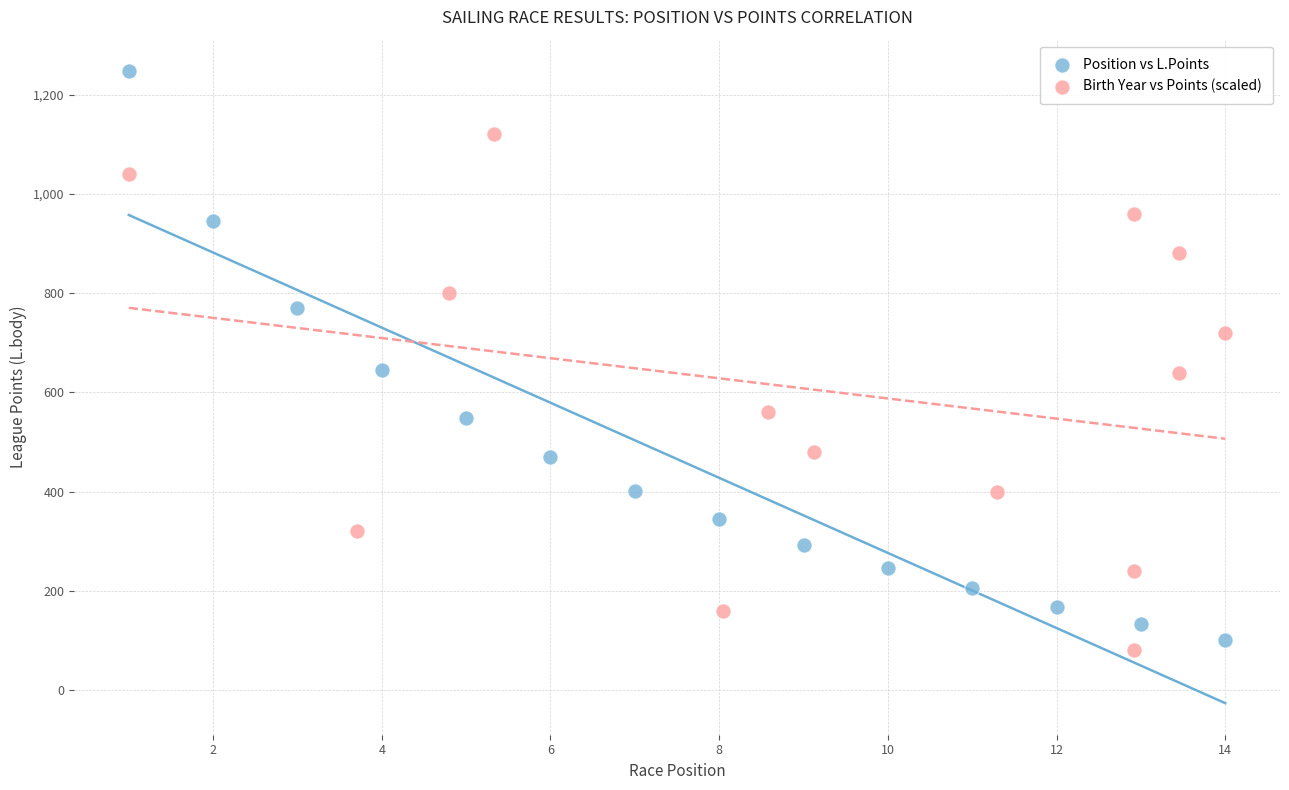

Which series reaches the maximum Y coordinate?

Position vs L.Points